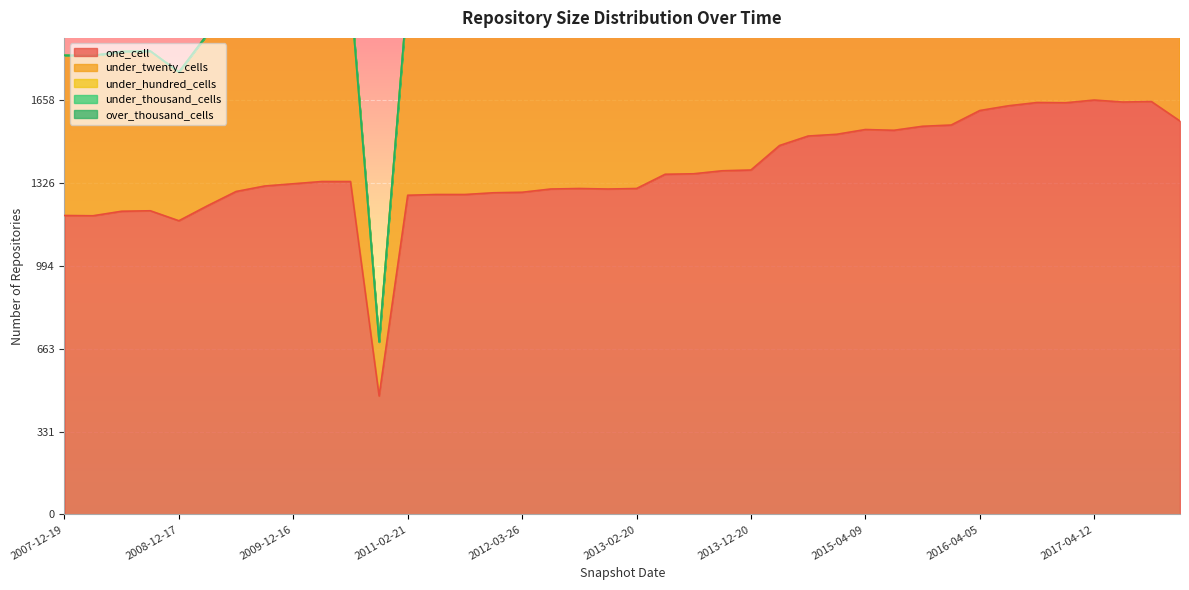

How many data points in under_hundred_cells are above 0?

6